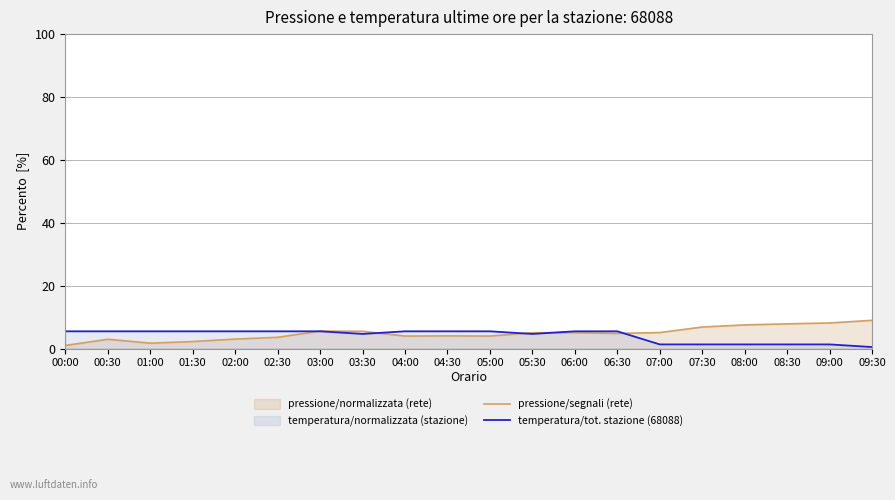

What is the average value of the temperatura/tot. stazione (68088) series?

4.1